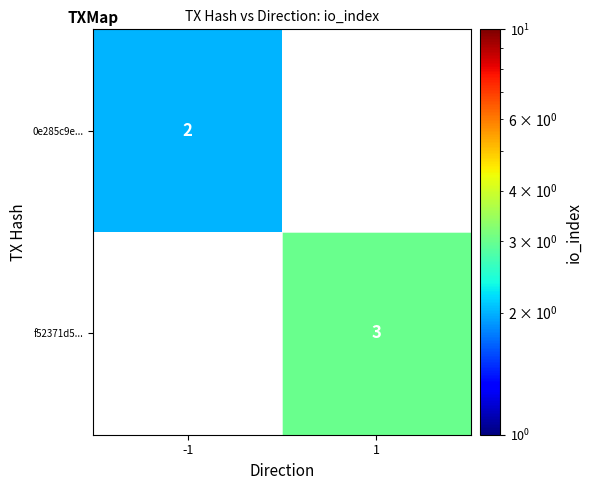

At how many categories does at least one series exceed 2?

1